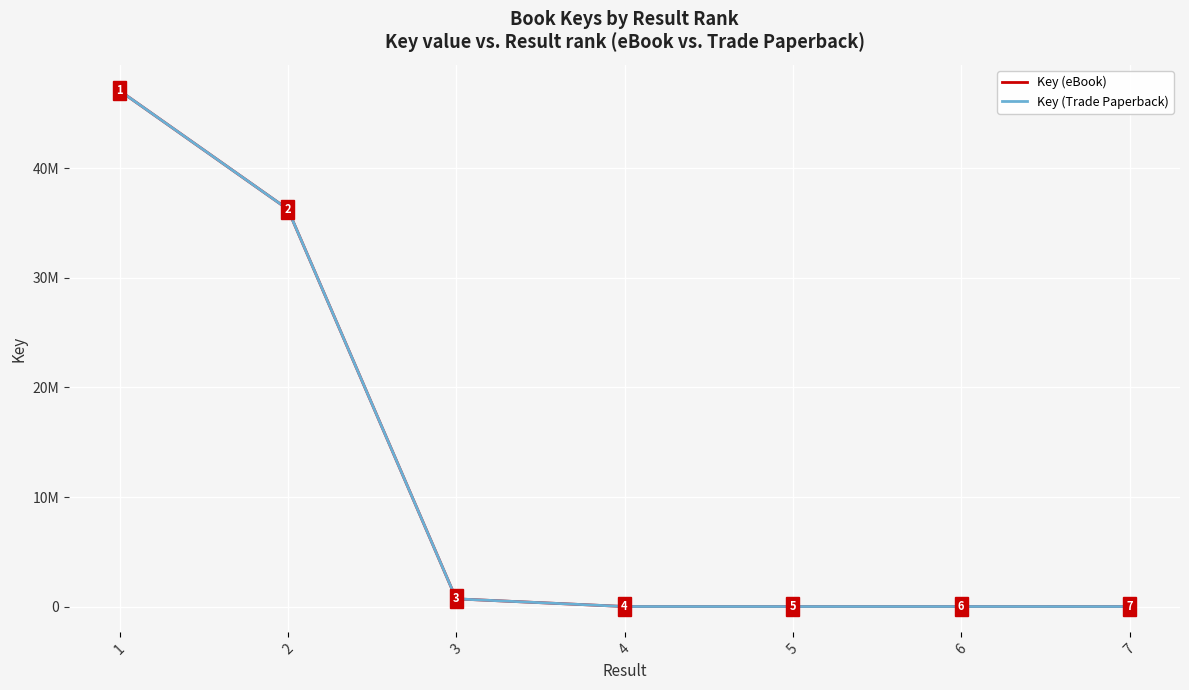

List the labels in order of Key (eBook) value, largest first.

1, 2, 3, 4, 6, 5, 7